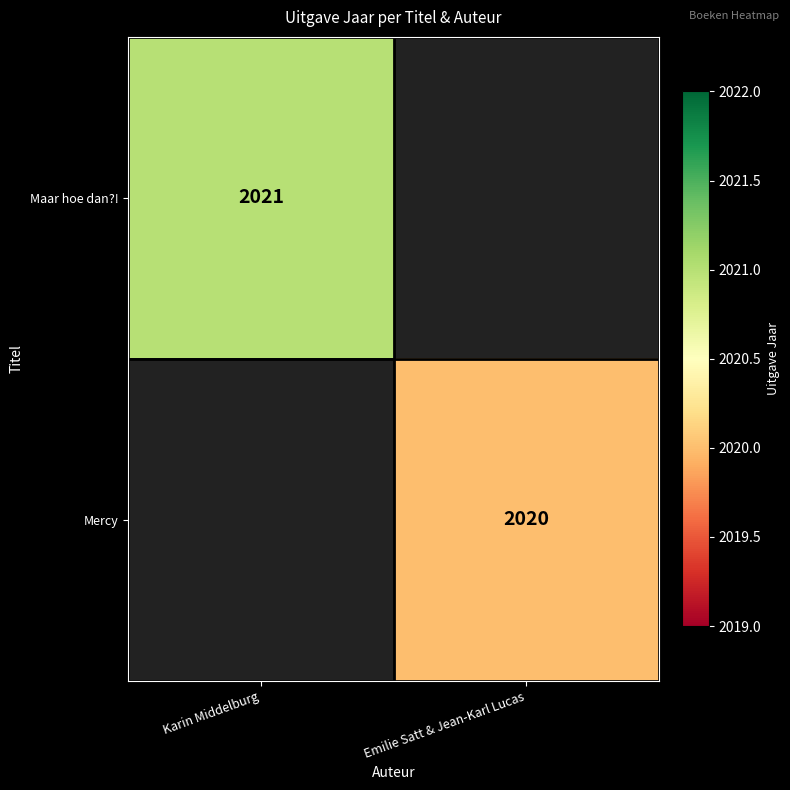

Is the value of Maar hoe dan?! at Karin Middelburg greater than the value of Mercy at Emilie Satt & Jean-Karl Lucas?

Yes